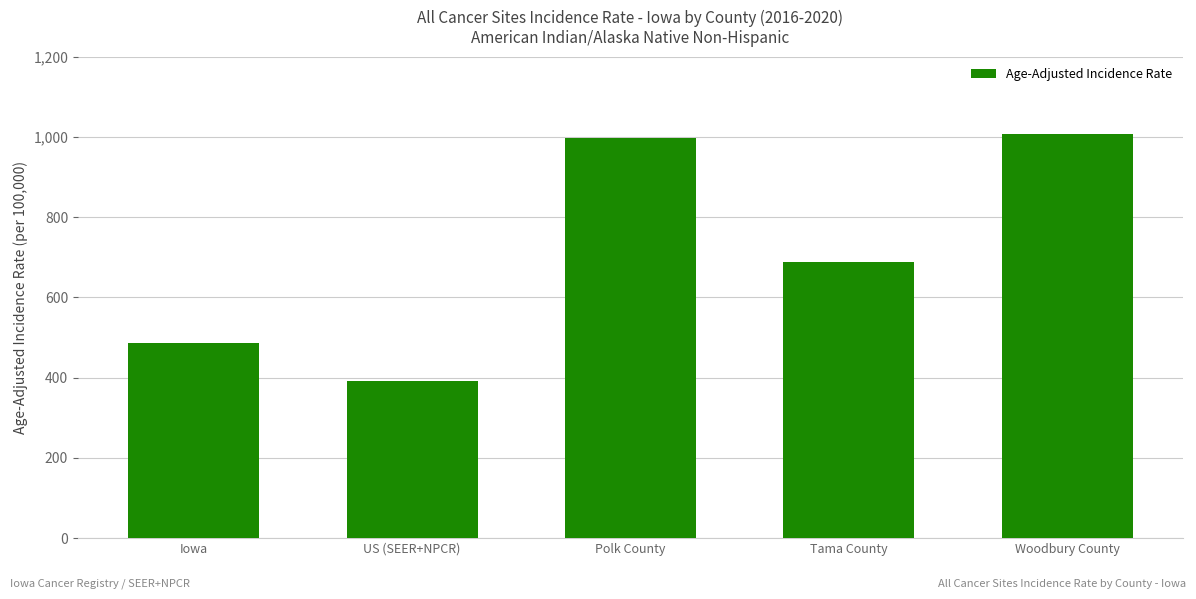

Reading right to left, transcribe all the data shown in this chart.

1008.3	687.7	996.9	392.6	486.7